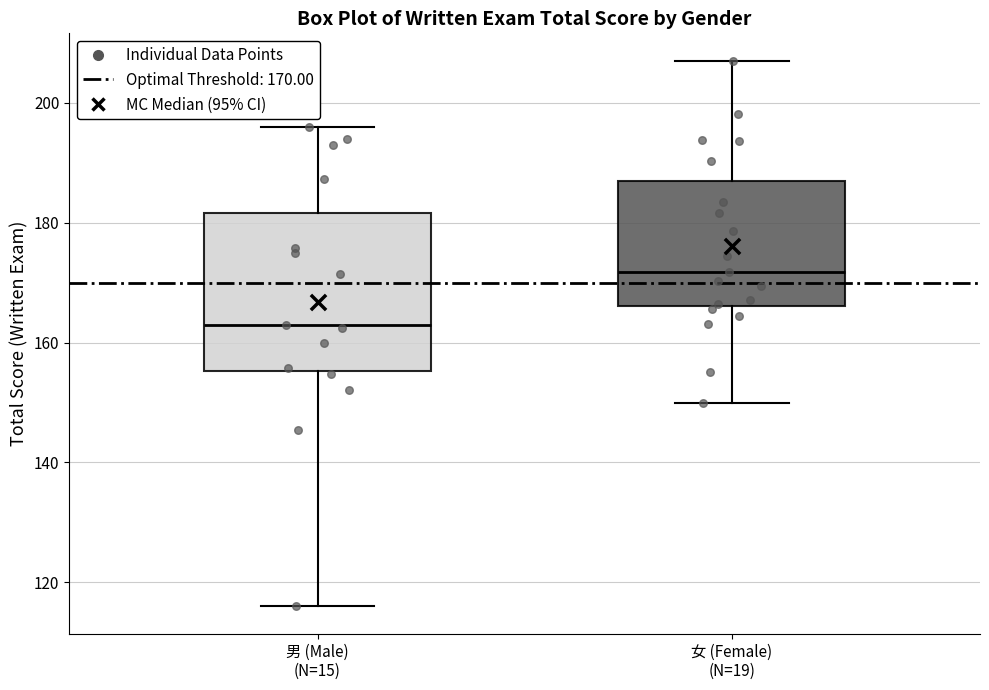

Reading left to right, read every box against the y-axis: the position of its median line, the range the box covers, and the ends of its whiskers. The values are not printed on the chart, so give them approximately, as read against the axis.

男 (Male) (N=15): median 164, box 156 to 182, whiskers 116 to 196
女 (Female) (N=19): median 172, box 166 to 186, whiskers 150 to 208